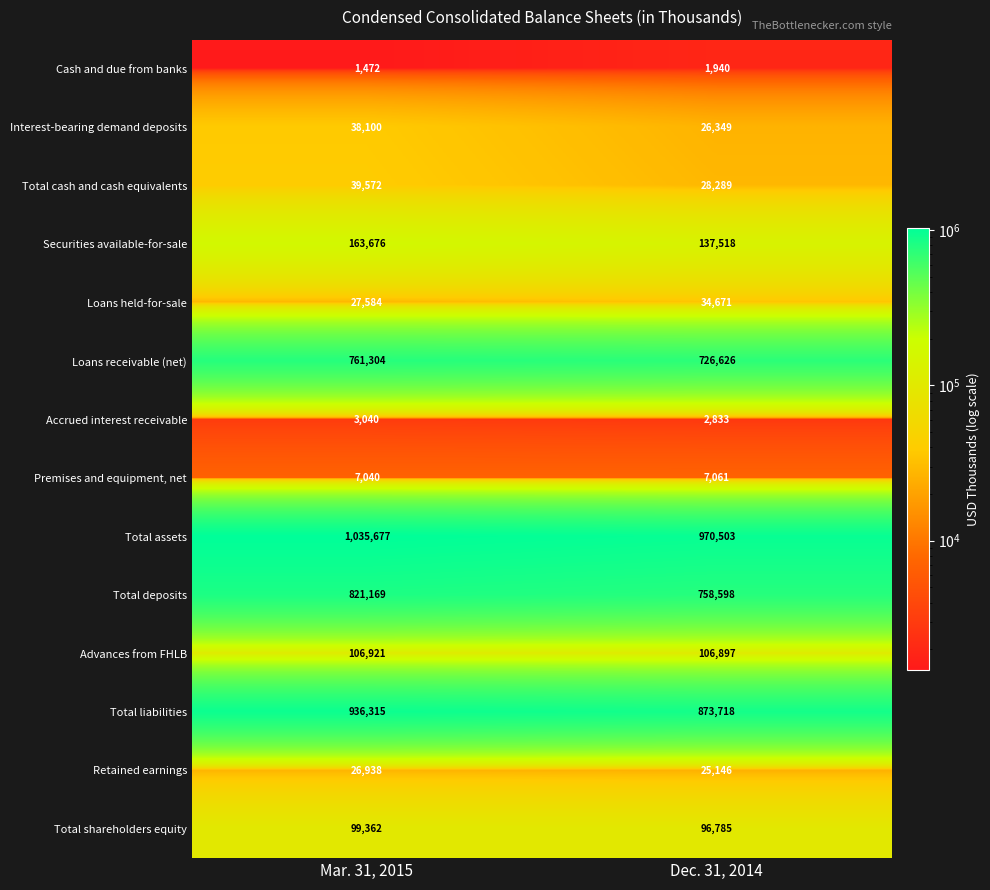

What is the spread (max minus min) of values at Mar. 31, 2015?

1034205